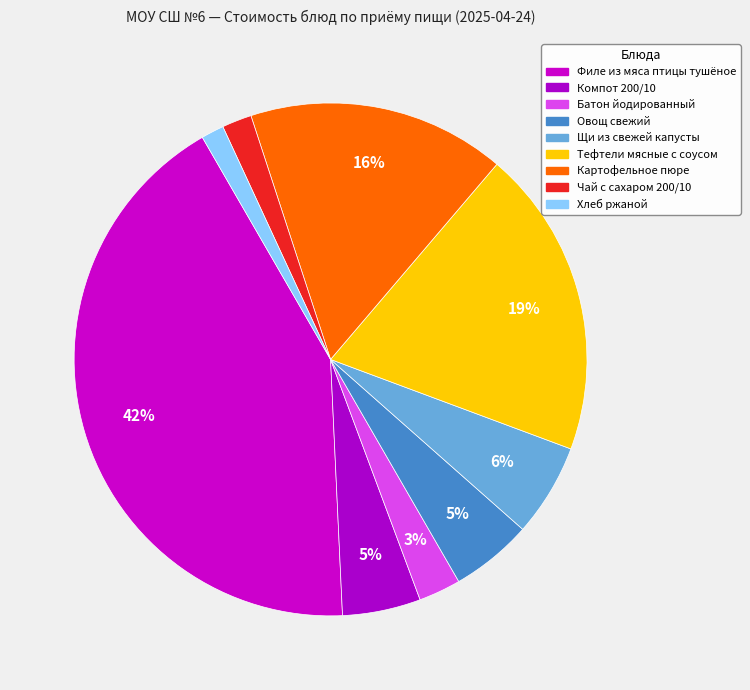

To the nearest percent, what percentage of the pie is Компот 200/10?

5%